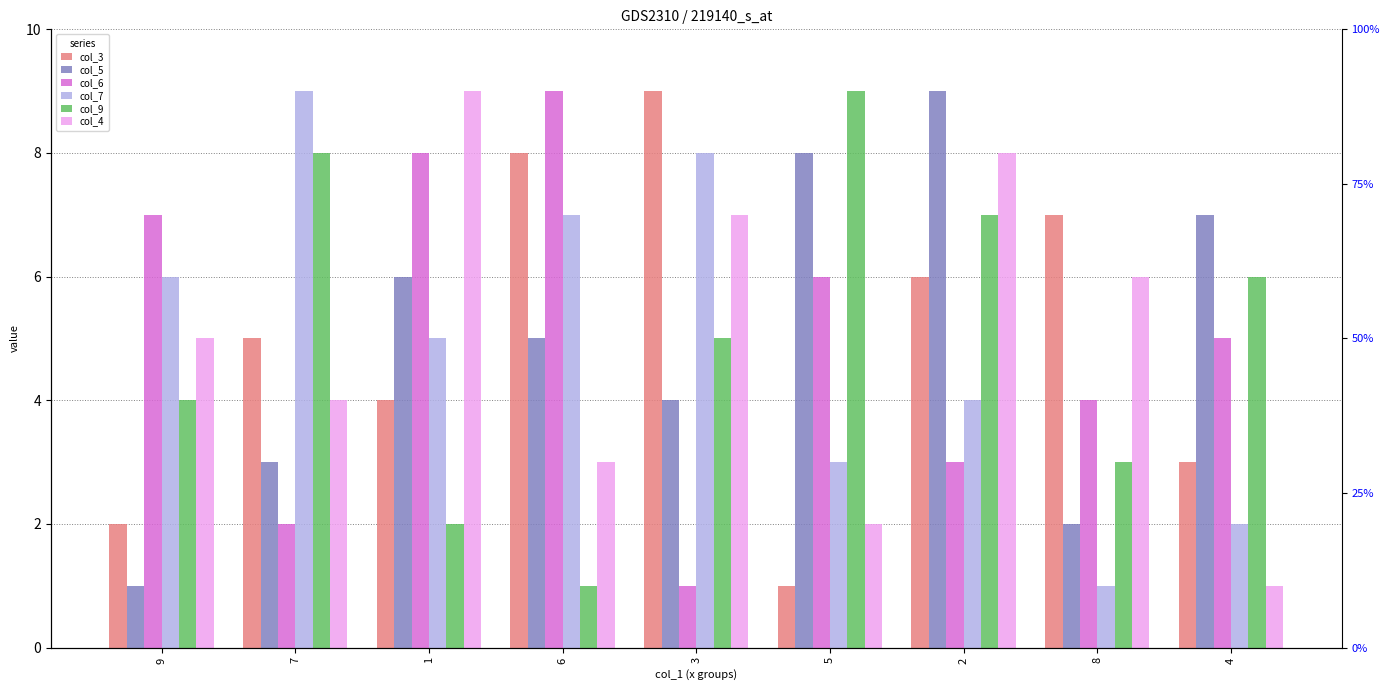

Is the value of col_7 at 1 greater than the value of col_3 at 8?

No